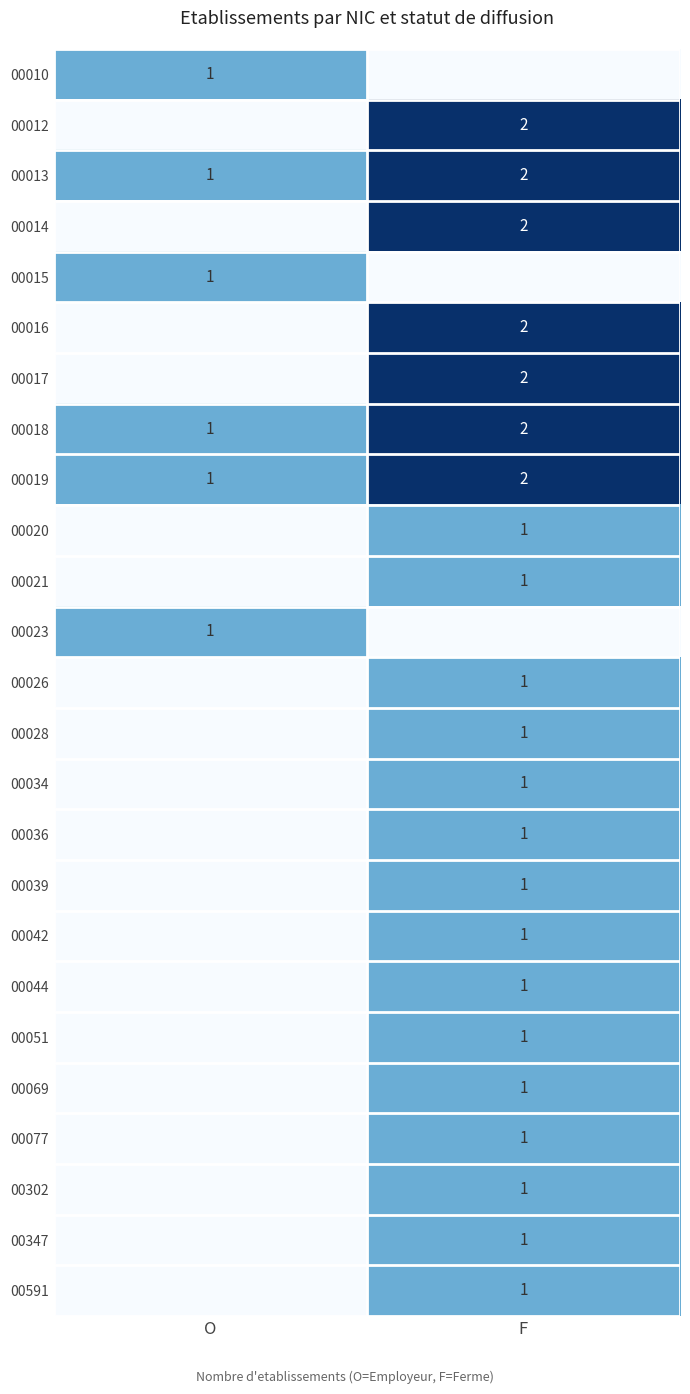

Is the value of 00036 at F greater than the value of 00018 at F?

No